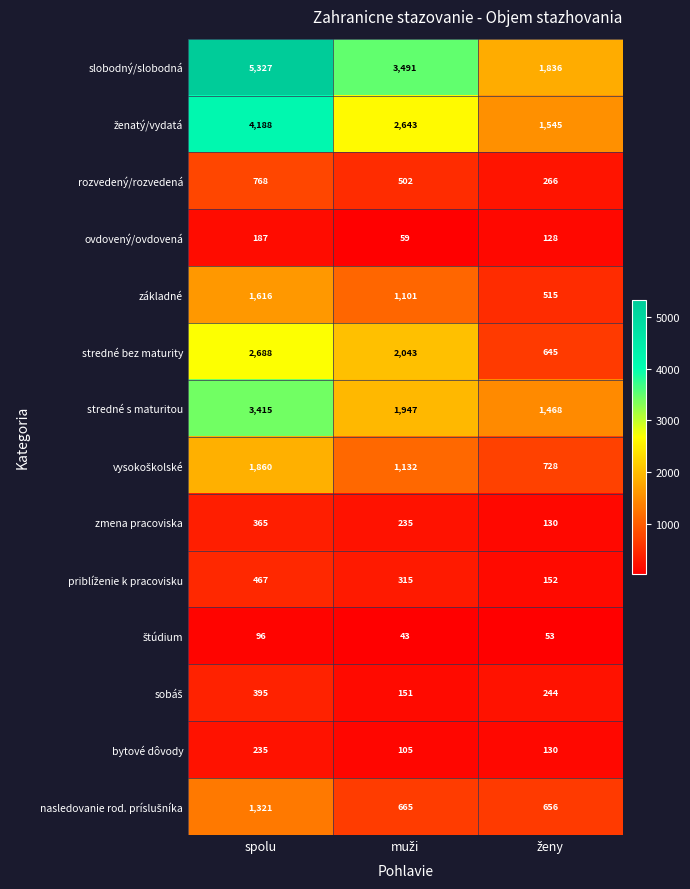

At how many categories does at least one series exceed 209?

3